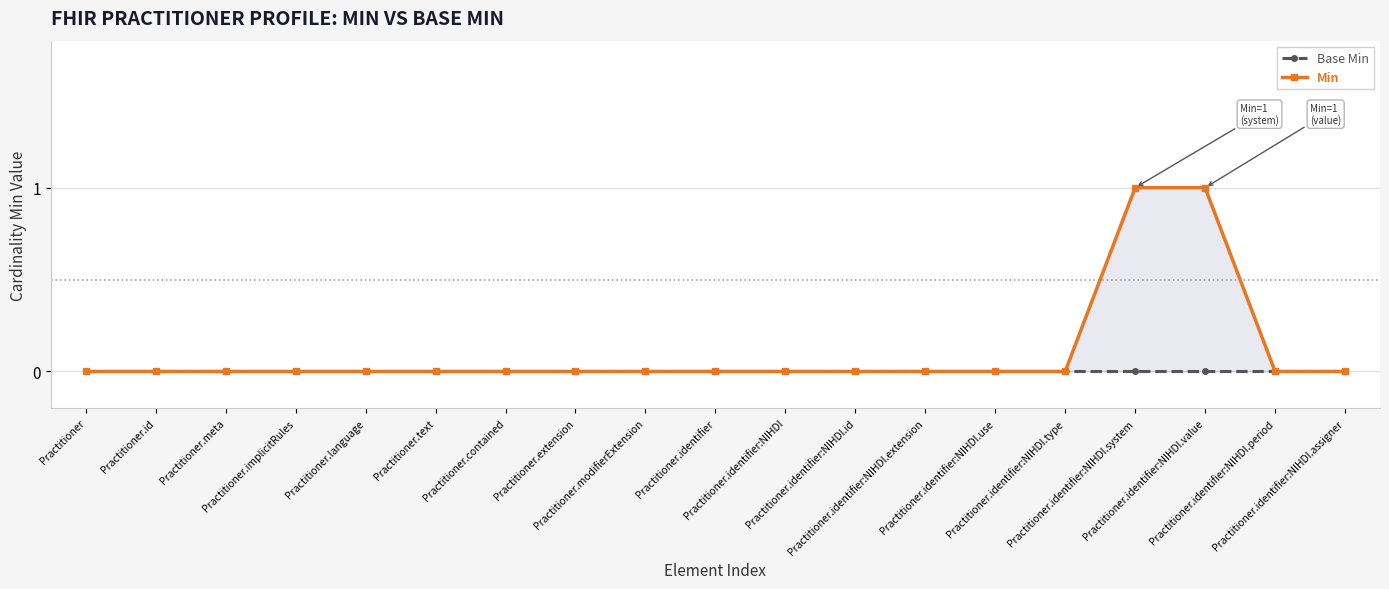

Where is Min nearest to the value 0?

Practitioner